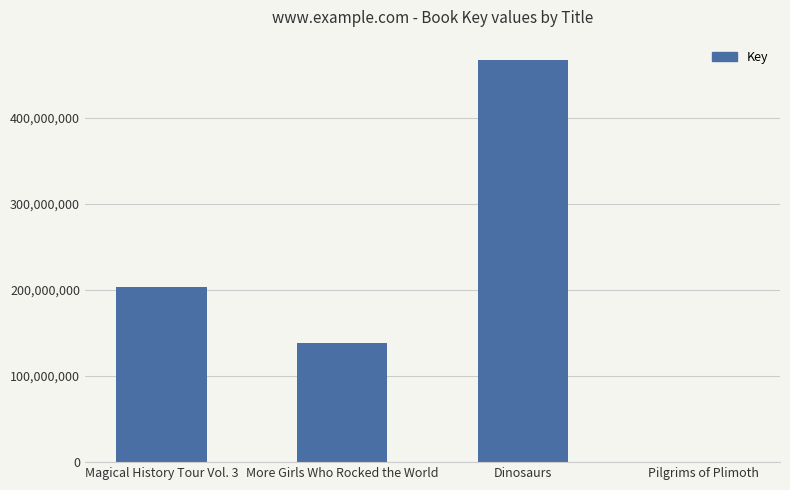

What is the sum of the values at More Girls Who Rocked the World and Dinosaurs?

606058908